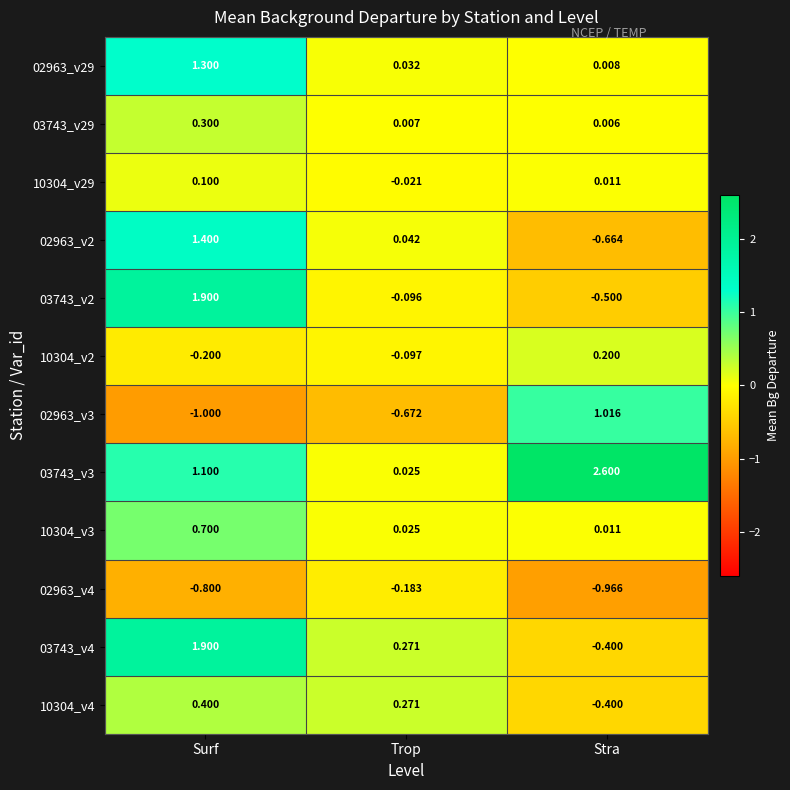

Is the value of 02963_v2 at Surf greater than the value of 03743_v4 at Stra?

Yes